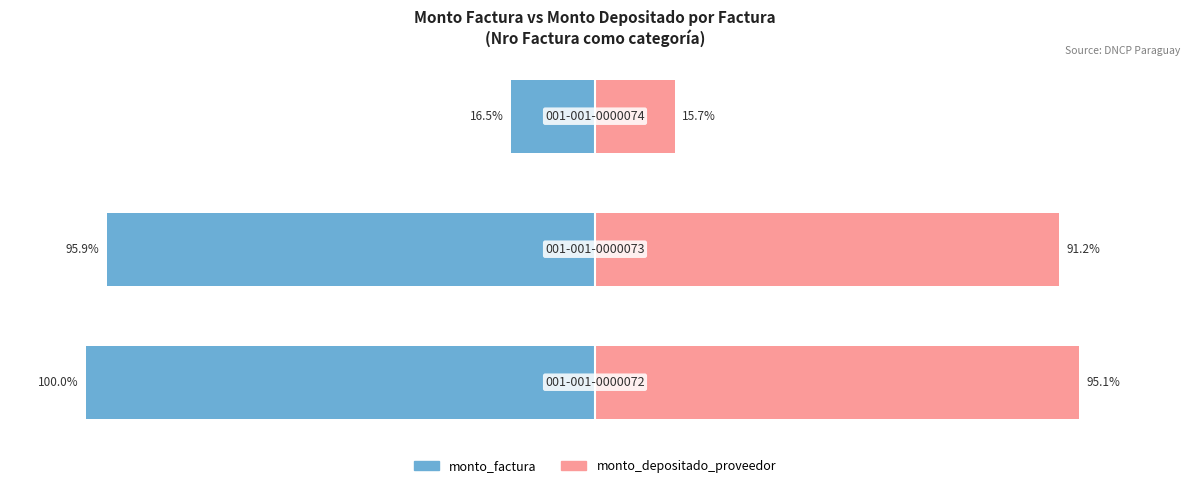

What is the average value of the monto_factura series?

-70.8